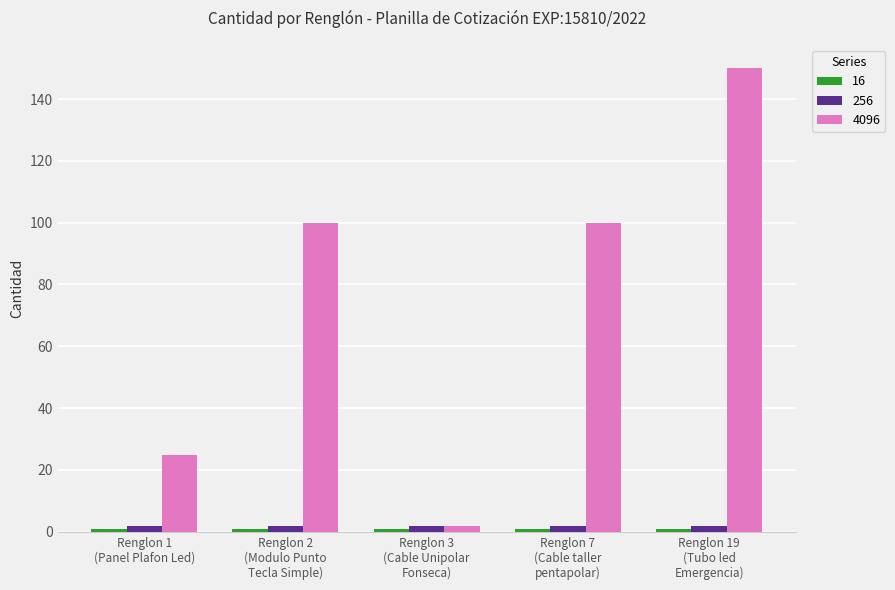

What is the greatest value displayed?

150